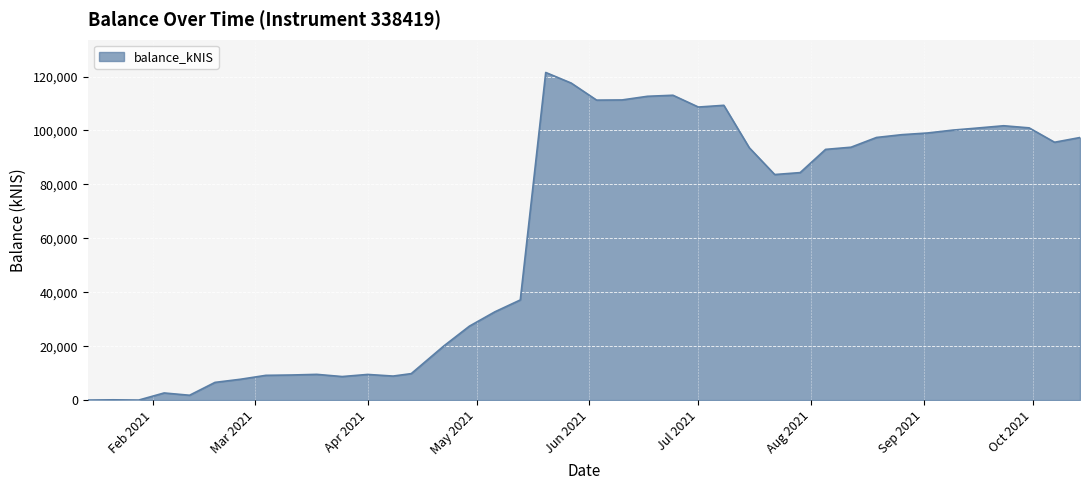

What is the difference between the maximum and minimum values?

121514.9